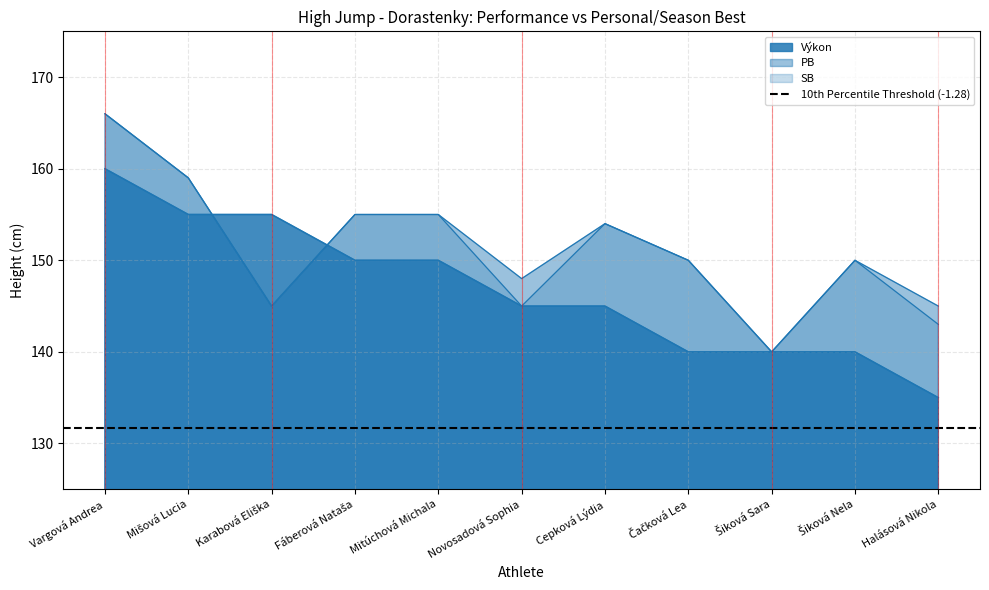

What is the label of the 11th point from the left?

Halásová Nikola